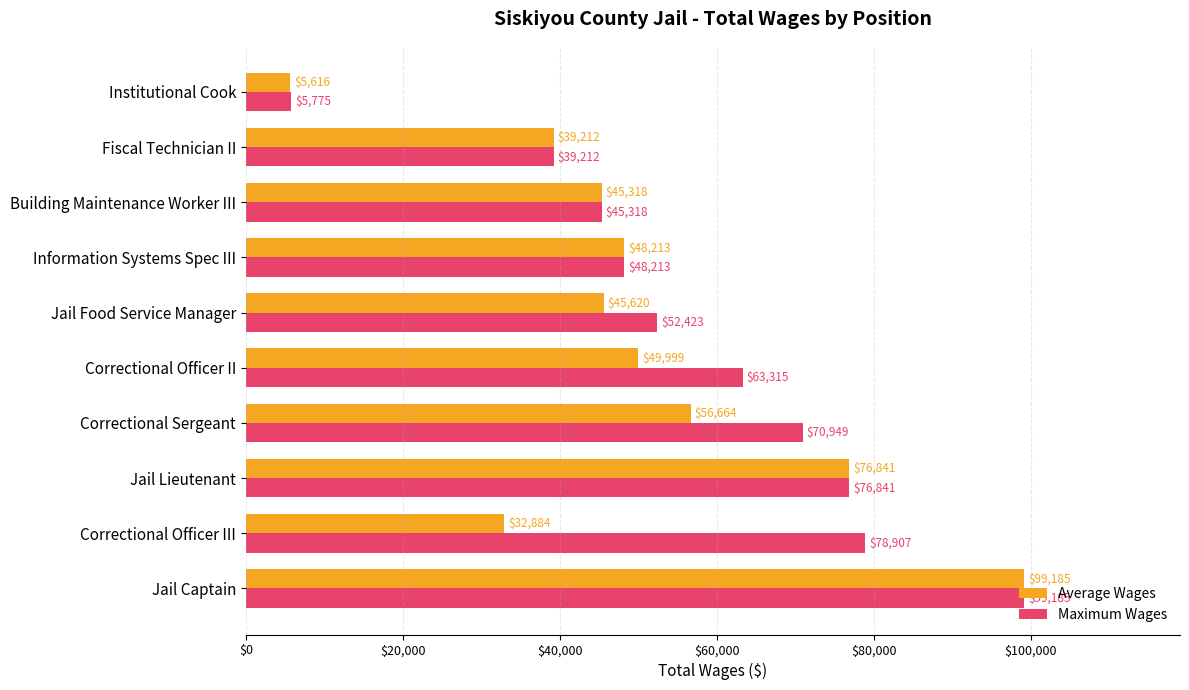

What is the approximate value of Average Wages at Correctional Sergeant, to the nearest 10?

56660